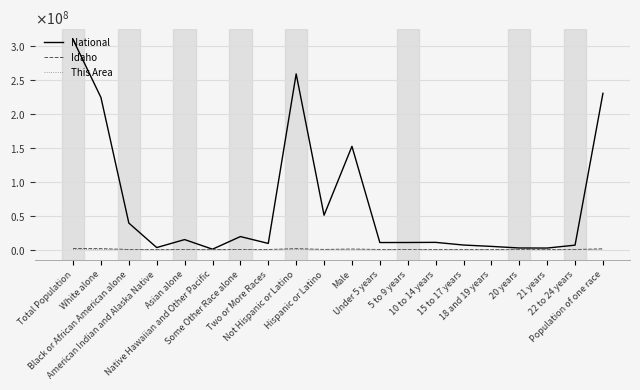

True or false: Idaho and This Area intersect in this chart.

False